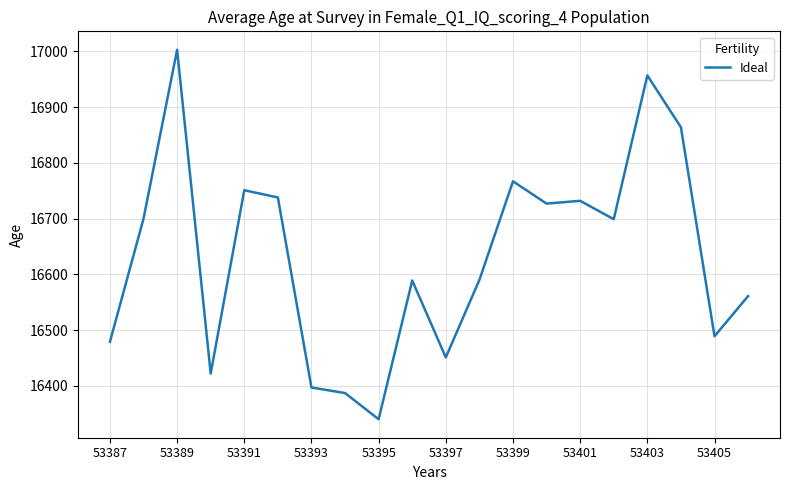

What is the difference between the maximum and minimum values?

663